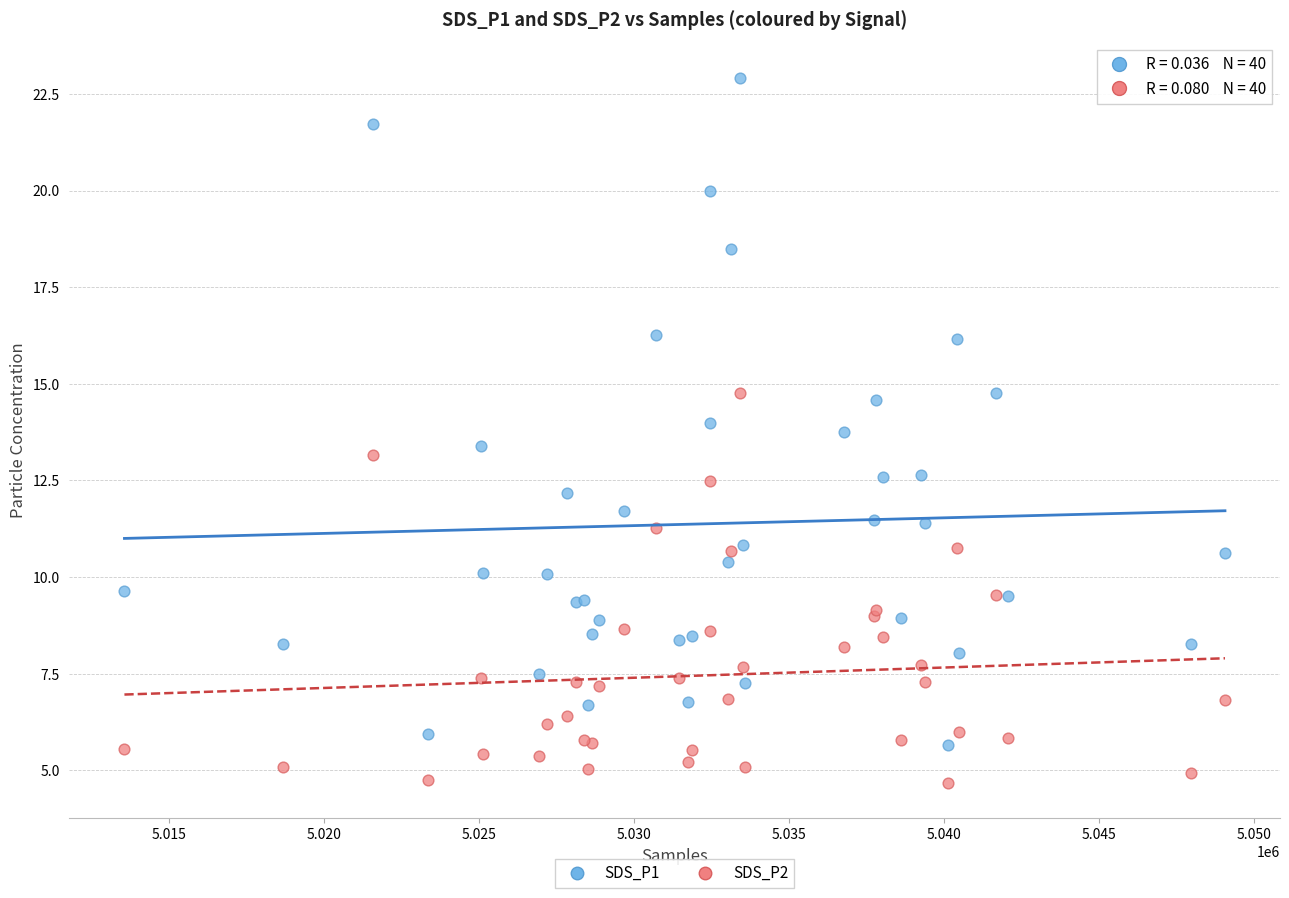

What are all the series names shown in the legend?

SDS_P1, SDS_P2